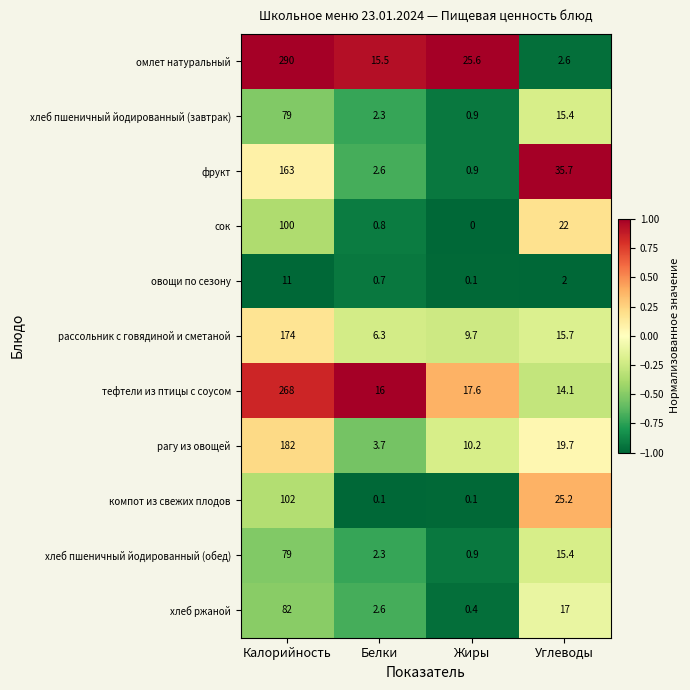

List the labels in order of рагу из овощей value, smallest first.

Белки, Жиры, Углеводы, Калорийность